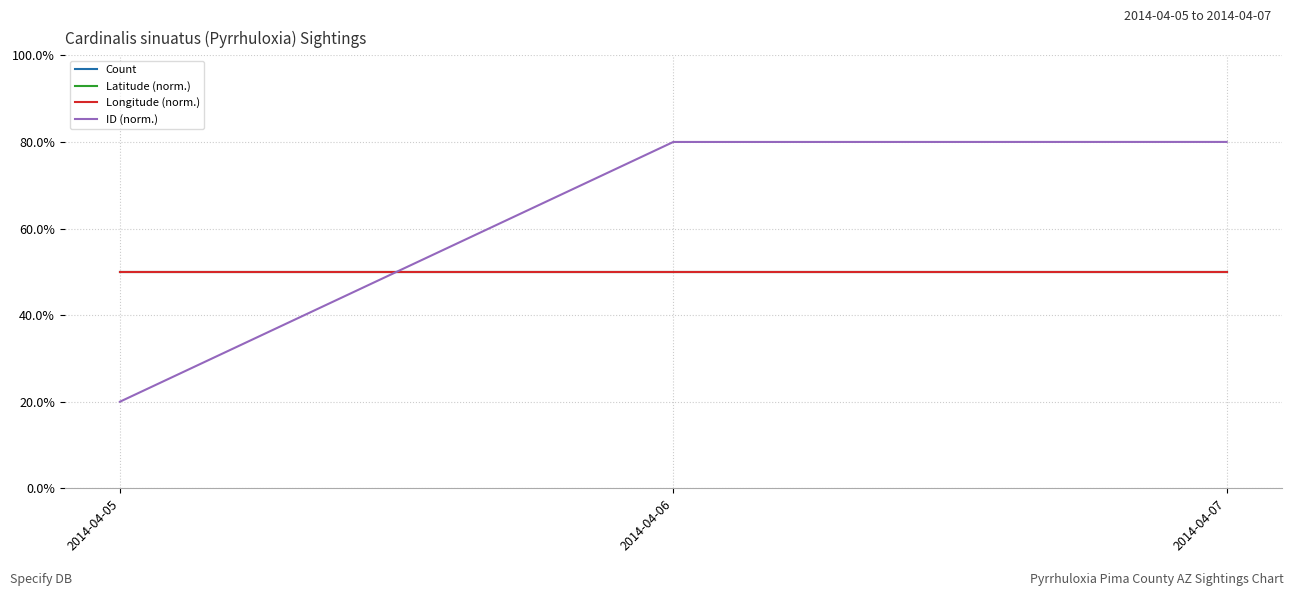

Reading left to right, what are all the values shown in this chart?

Count: 2014-04-05=50.0	2014-04-06=50.0	2014-04-07=50.0
Latitude (norm.): 2014-04-05=50.0	2014-04-06=50.0	2014-04-07=50.0
Longitude (norm.): 2014-04-05=50.0	2014-04-06=50.0	2014-04-07=50.0
ID (norm.): 2014-04-05=20.0	2014-04-06=80.0	2014-04-07=80.0